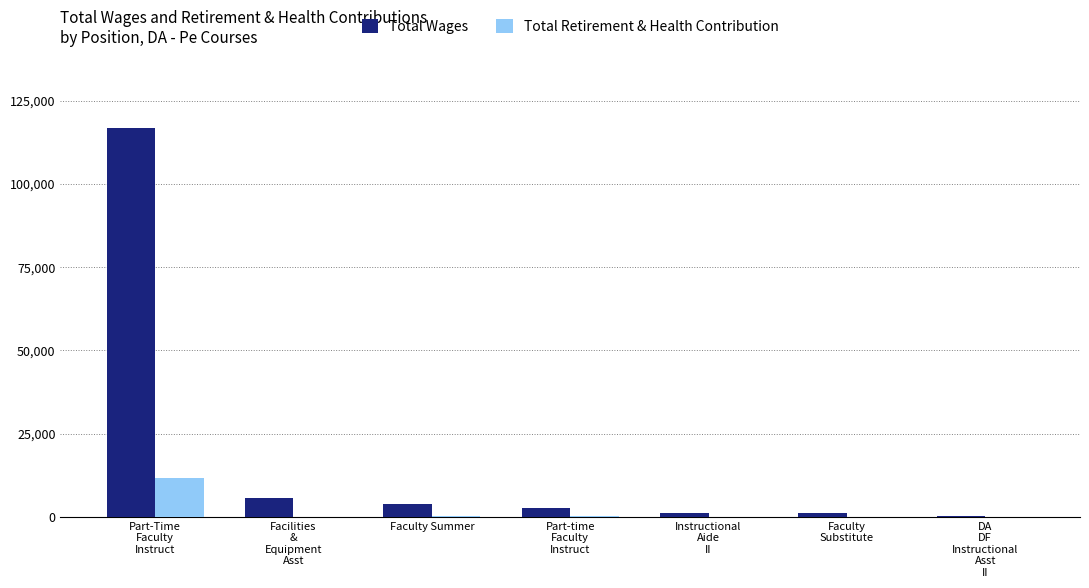

At which category is the sum across all series the highest?

Part-Time
Faculty
Instruct